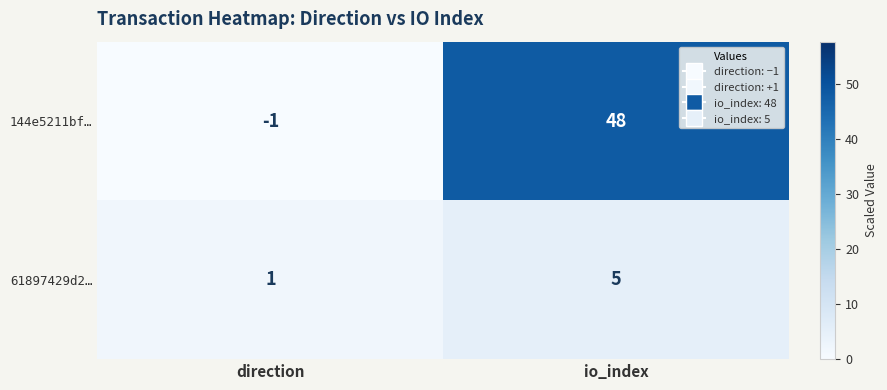

At which category is the sum across all series the highest?

io_index